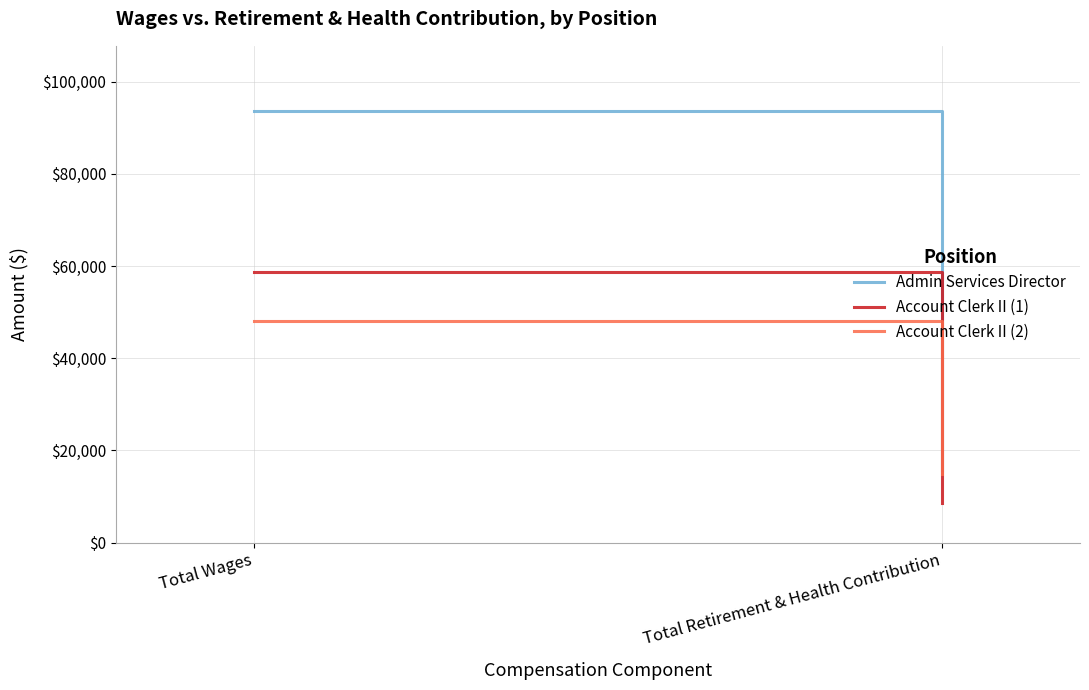

What is the label of the 1st point from the right?

Total Retirement & Health Contribution